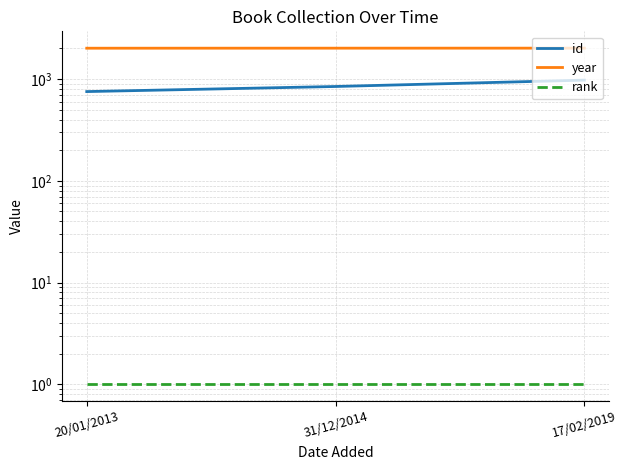

How many lines are shown in the chart?

3